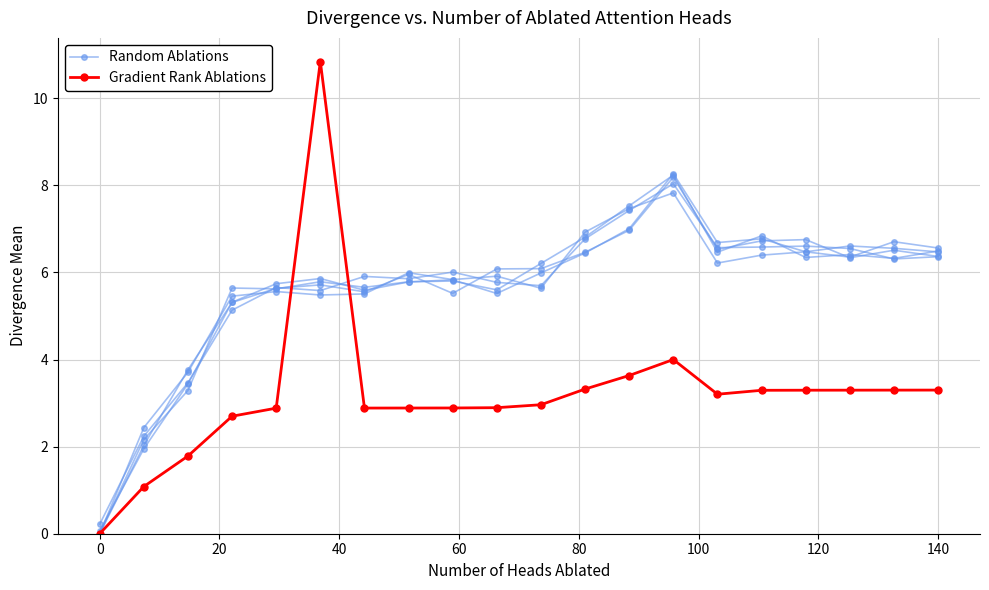

Is the value of Random Ablations at 15 greater than the value of Gradient Rank Ablations at 9?

Yes